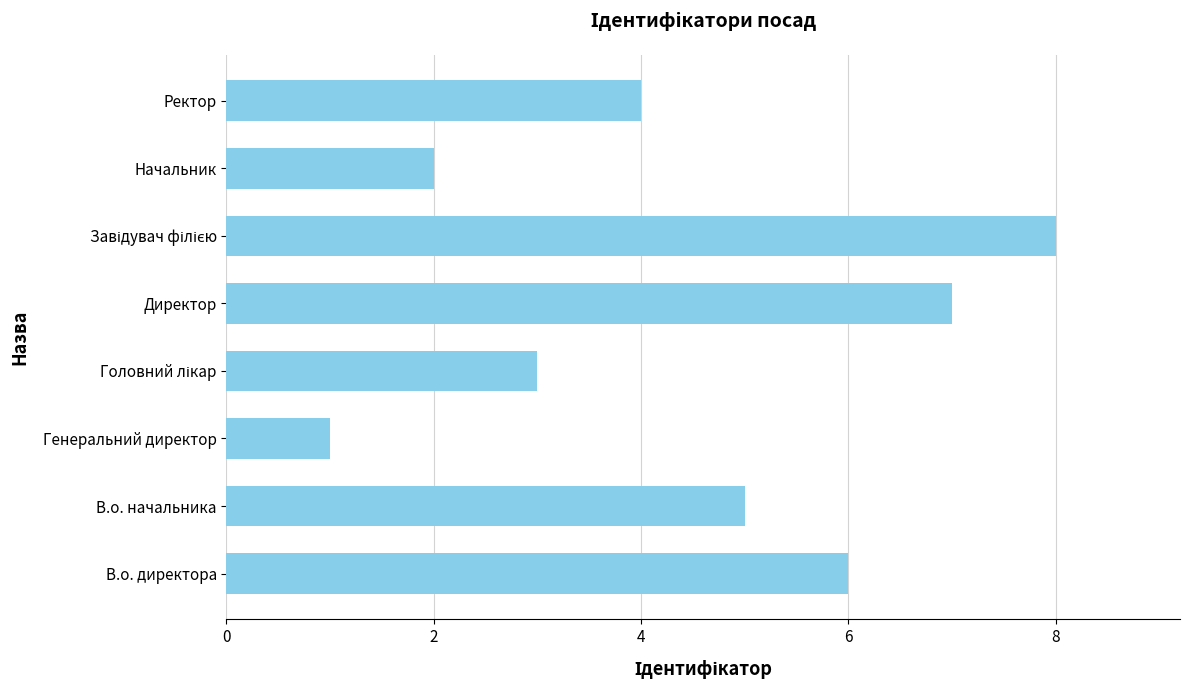

The chart shows a value of 4 at Ректор. True or false?

True